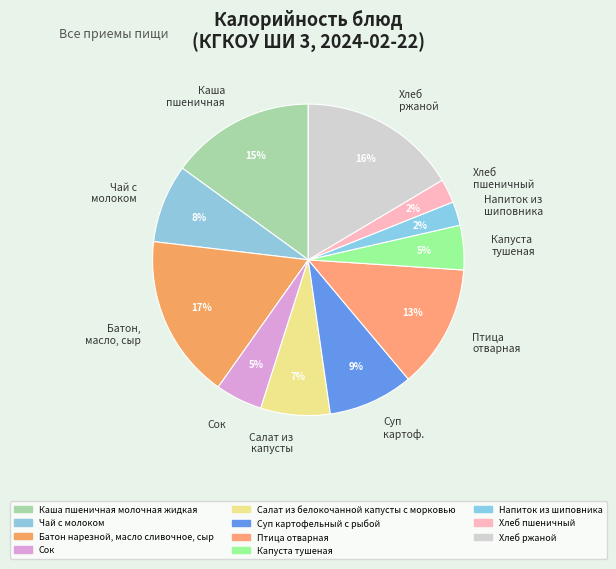

Does any single category account for the majority?

No